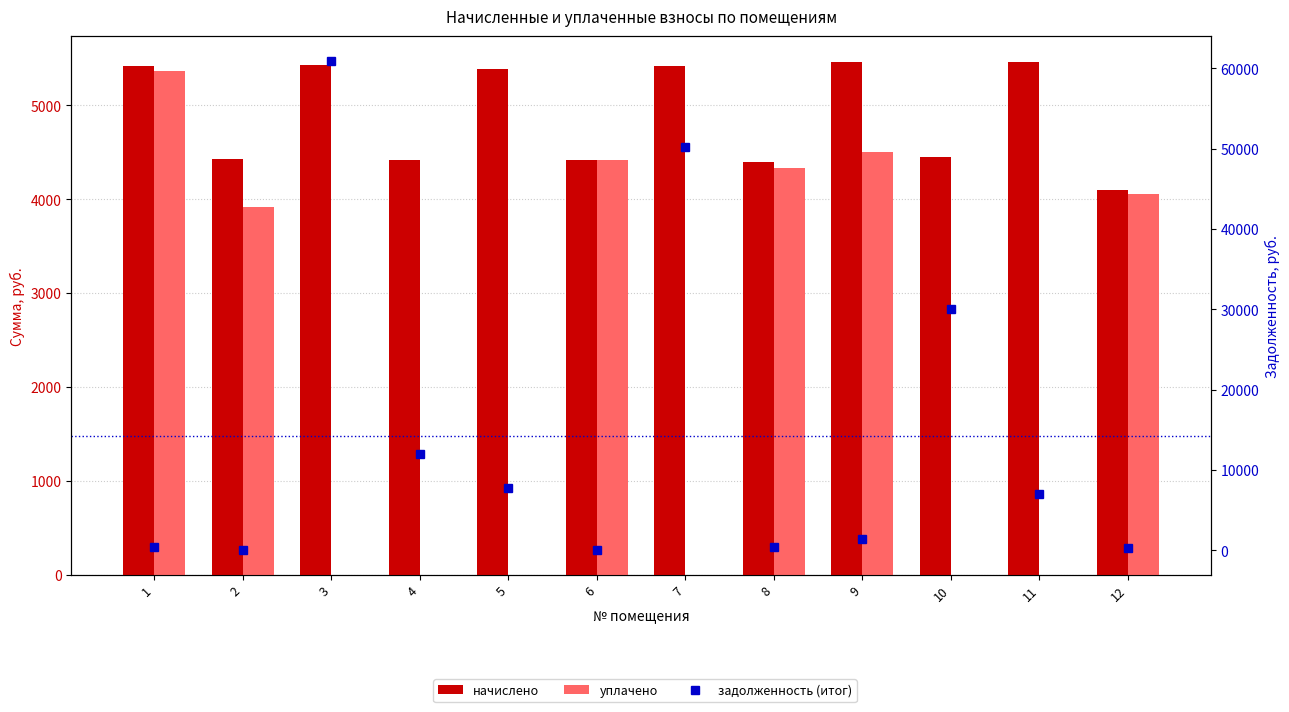

Reading left to right, extract all data points from this chart.

начислено: 5423.8	4431.6	5432.0	4415.2	5390.8	4423.4	5415.6	4398.6	5465.2	4448.2	5465.2	4100.9
уплачено: 5370.0	3917.8	0.0	0.0	0.0	4423.4	0.0	4330.3	4500.1	0.0	0.0	4060.2
задолженность (итог): 452.0	9.4	60971.7	11999.6	7784.3	0.0	50257.5	366.6	1368.3	30099.7	6989.9	341.7